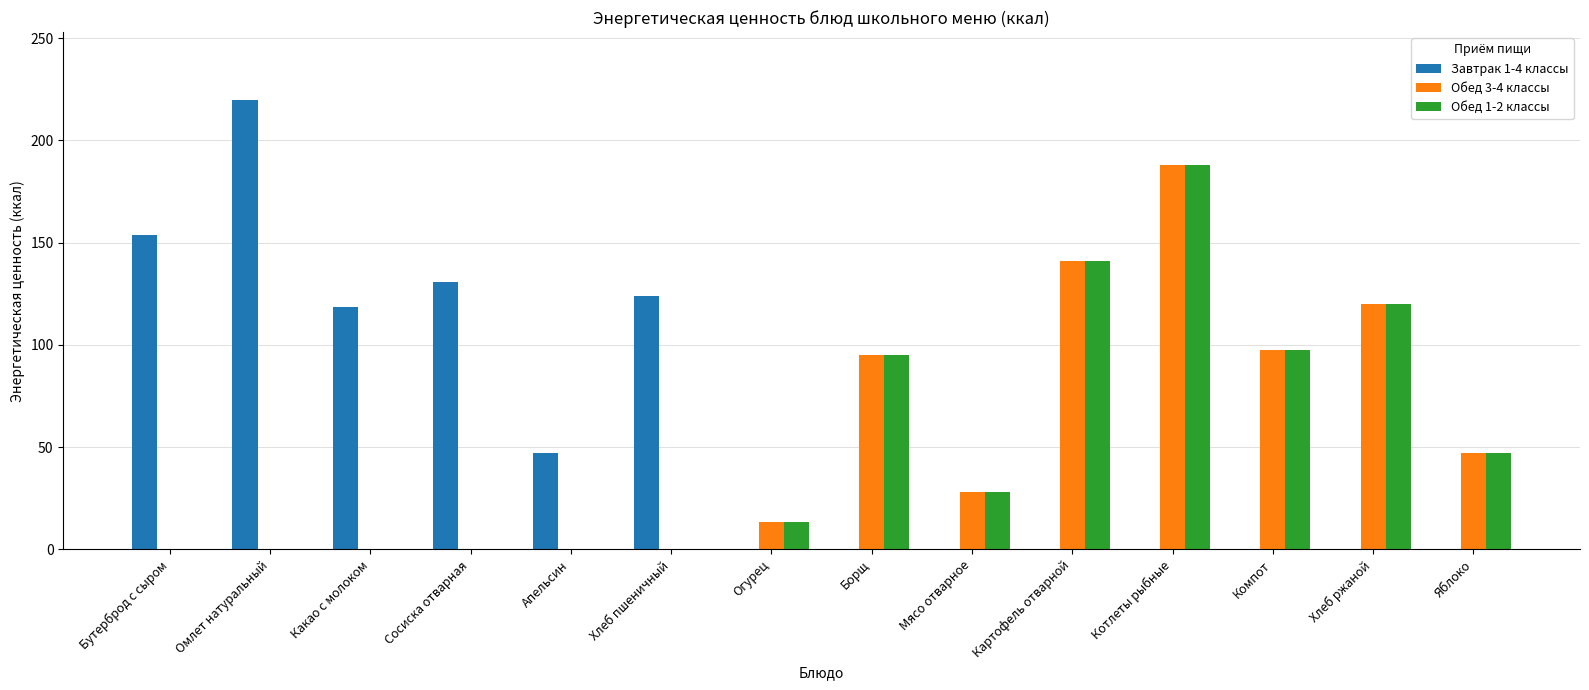

What is the sum of the Обед 3-4 классы values at Какао с молоком and Борщ?

95.0